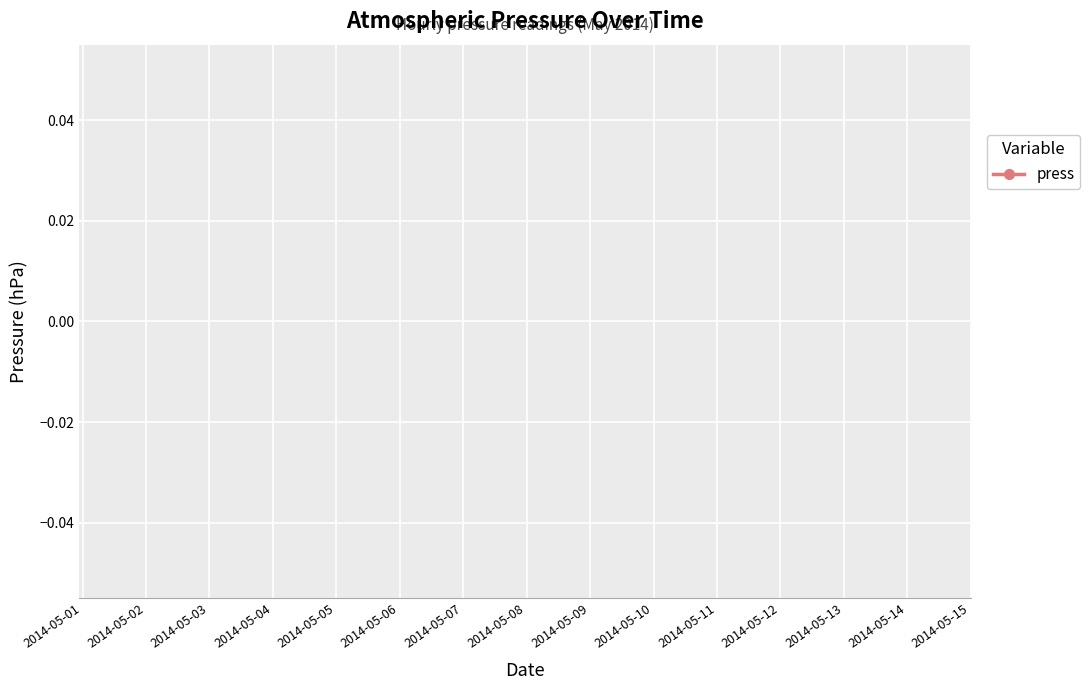

True or false: the data has more than 1 interior local peaks.

False